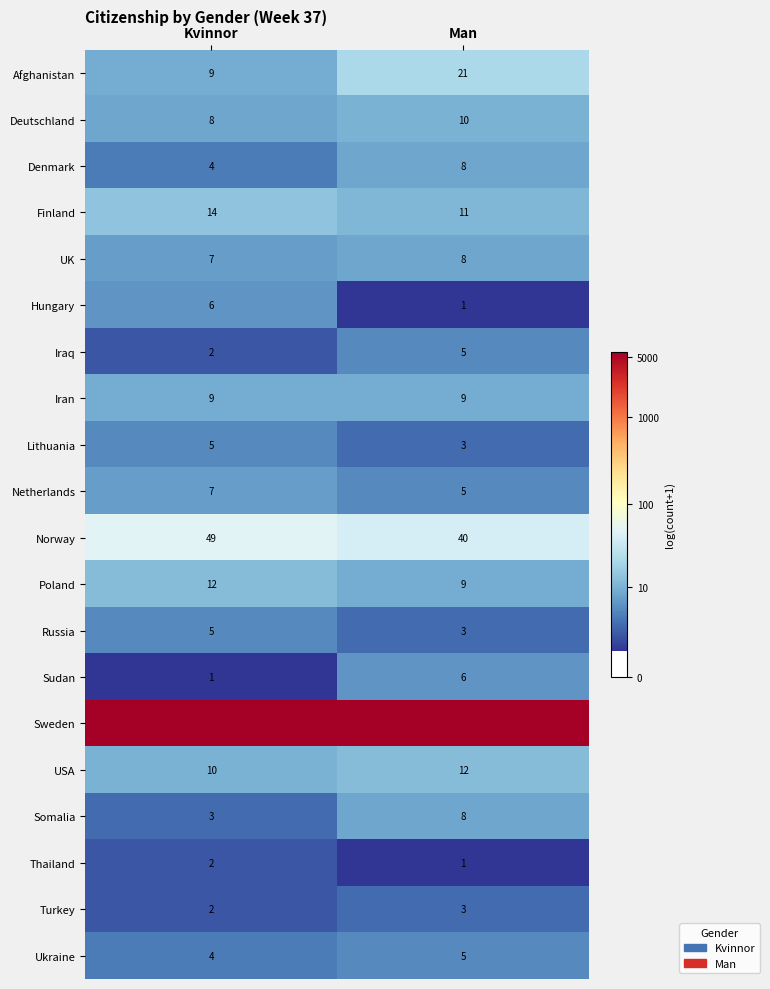

Count the number of data series in this chart.

20